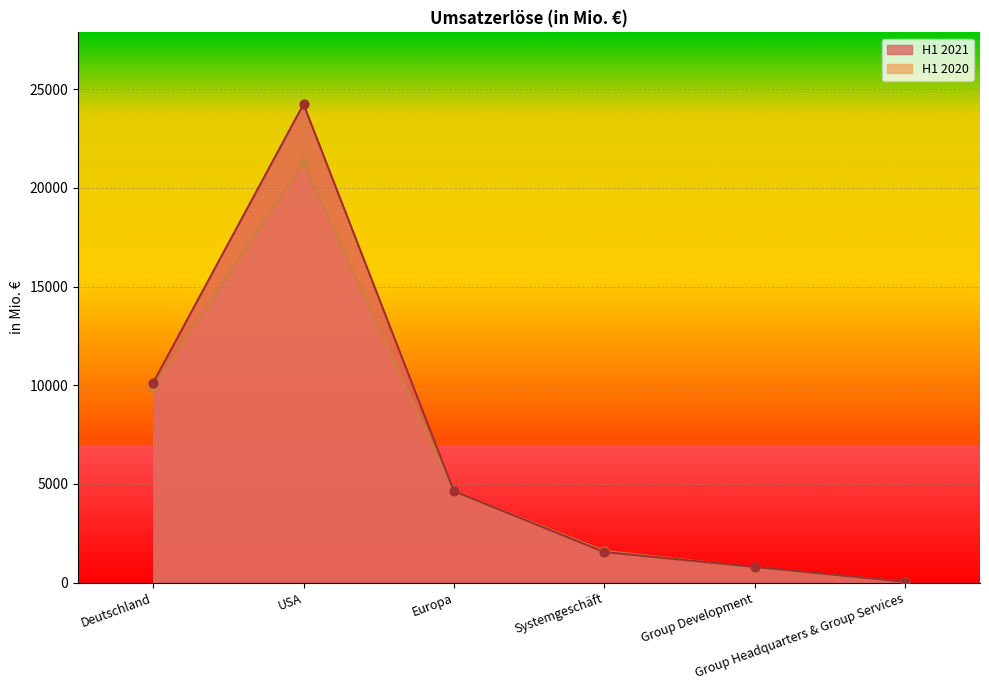

Which series contains the highest Y value?

H1 2021